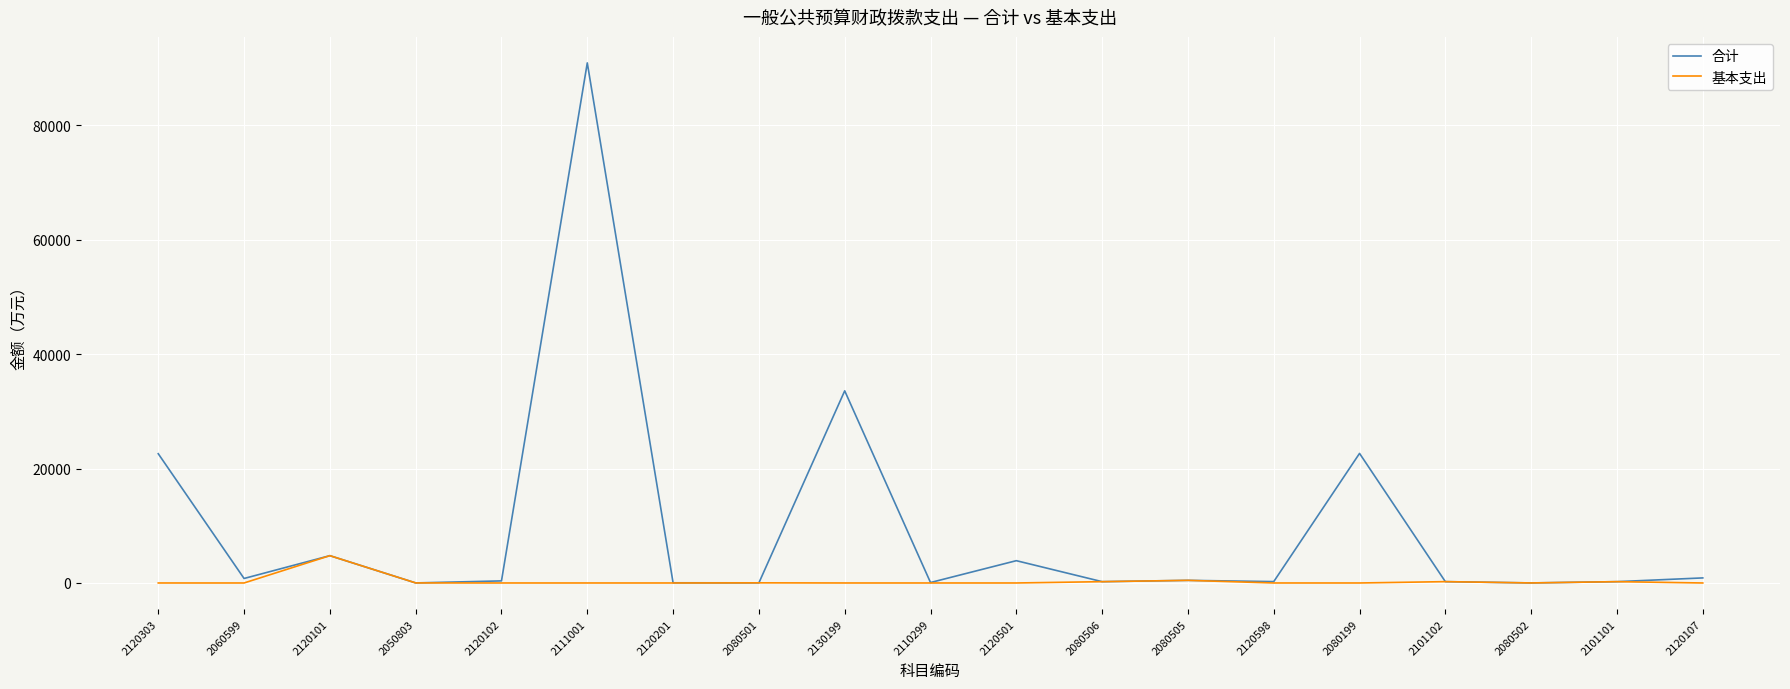

Which series changed the most between 2130199 and 2080505?

合计